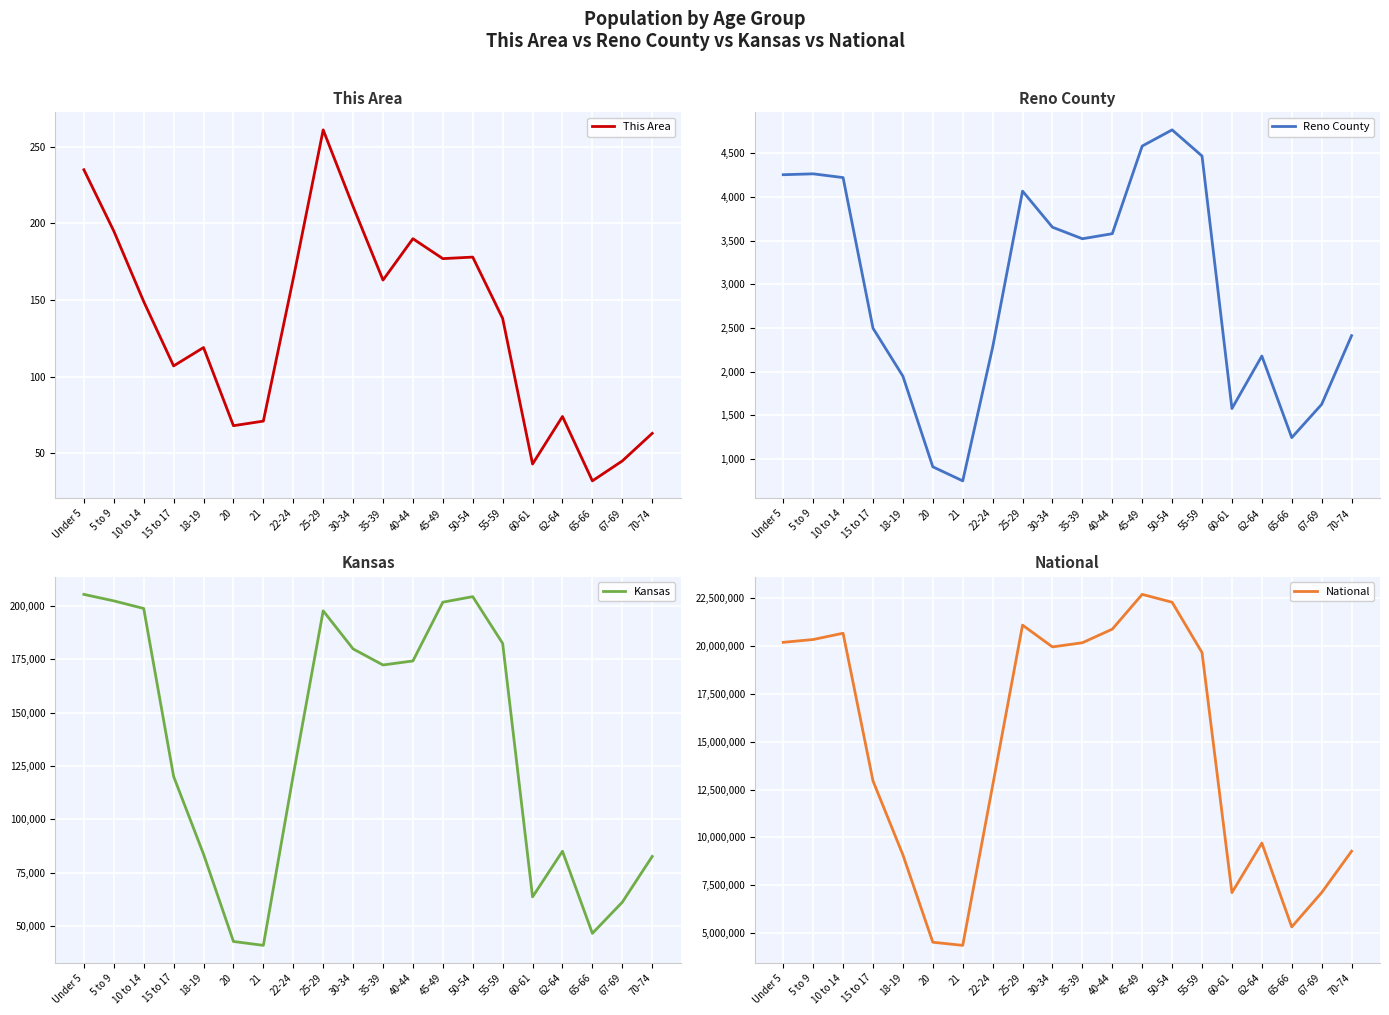

At which label does Kansas first exceed 172388?

Under 5